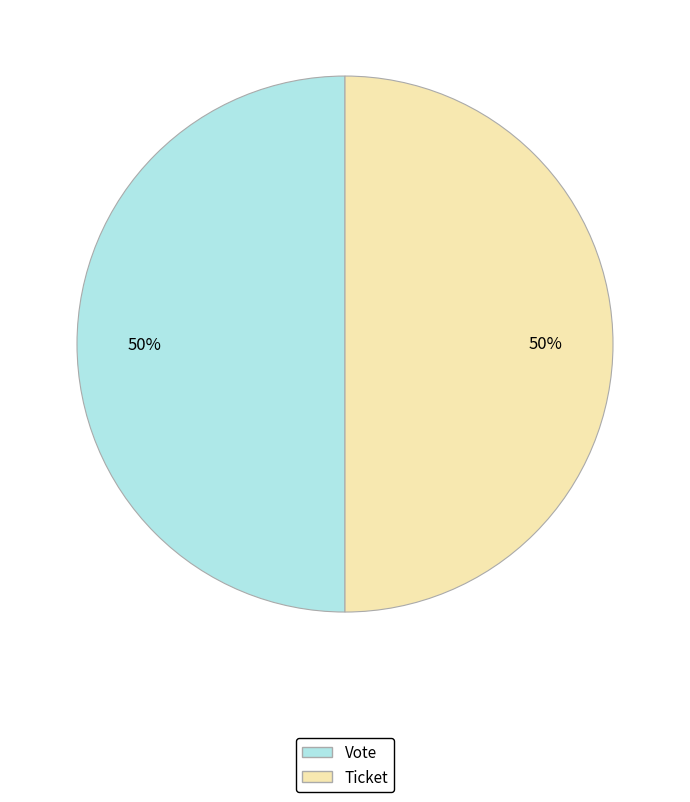

How many slices are in this pie chart?

2